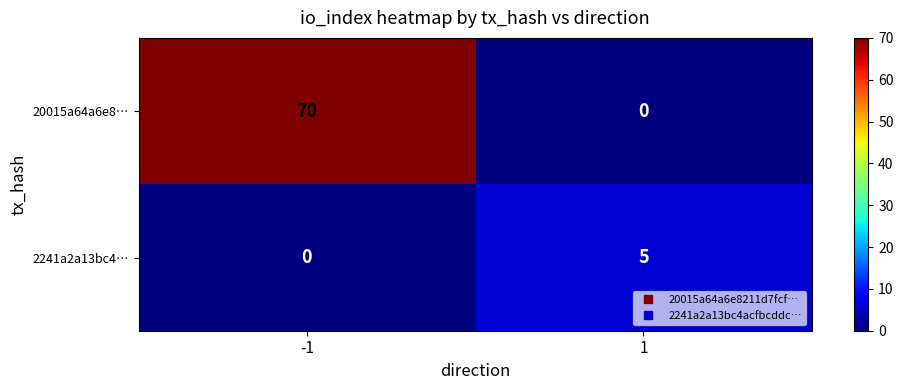

List the series in order of their peak value, highest first.

20015a64a6e8…, 2241a2a13bc4…